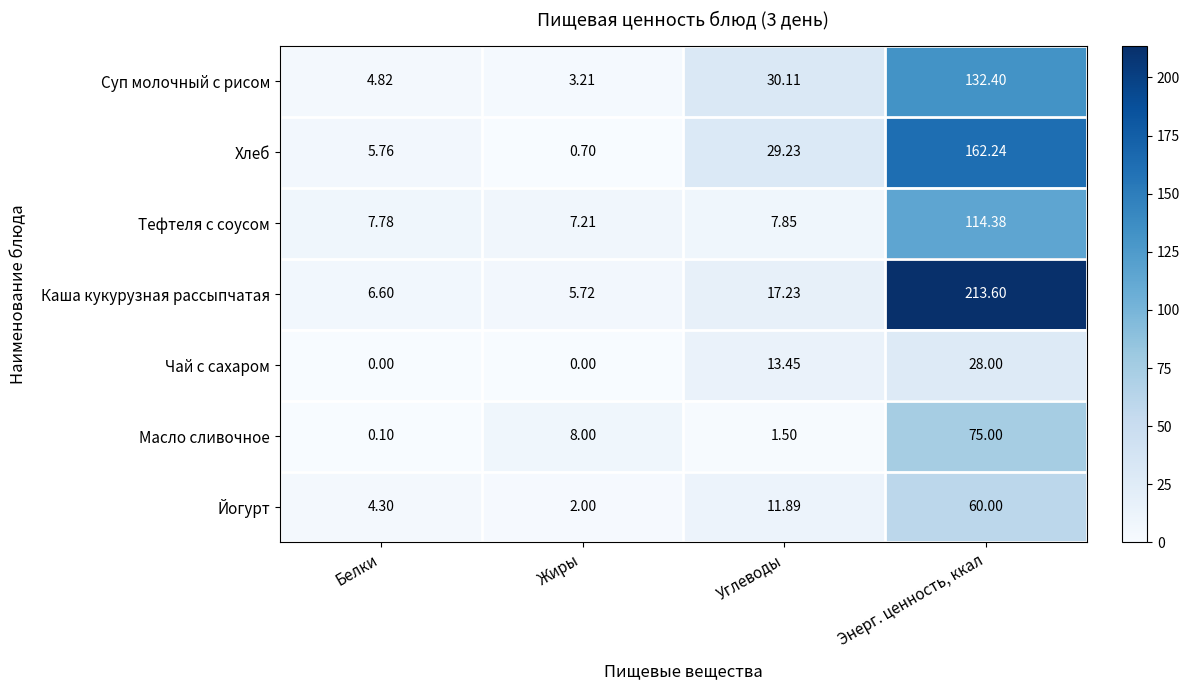

At which label is Йогурт closest to 31?

Углеводы